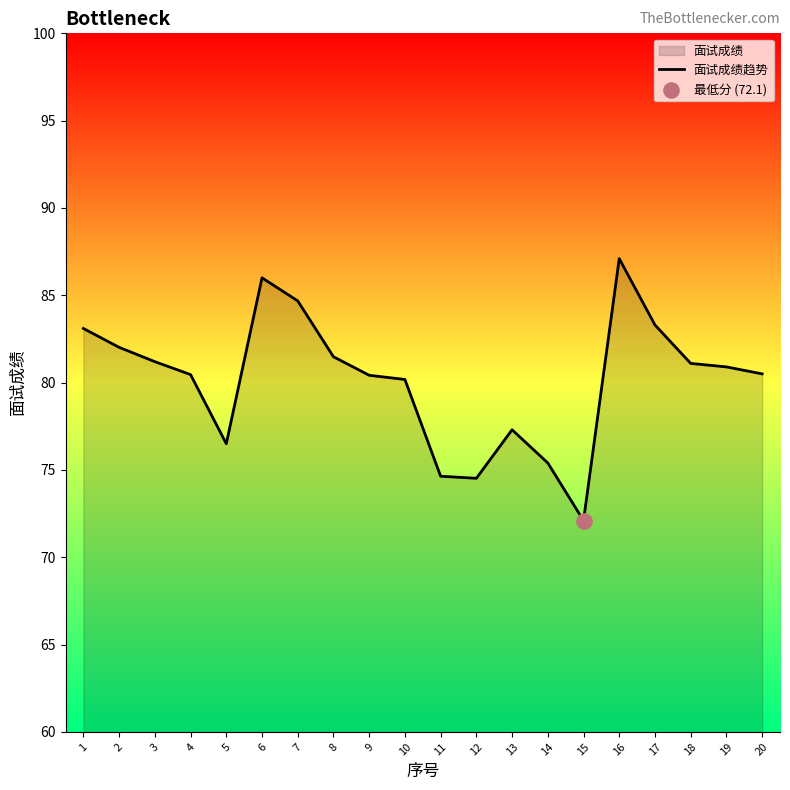

Between 12 and 15, which is larger?

12